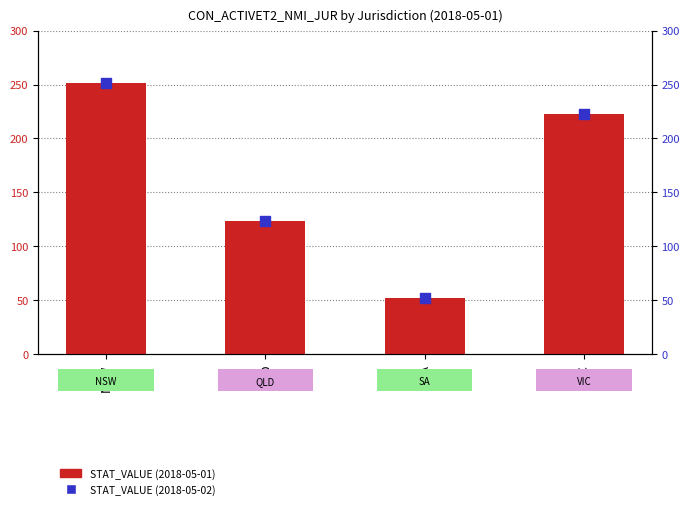

Which series has the largest total across all categories?

STAT_VALUE (2018-05-02)